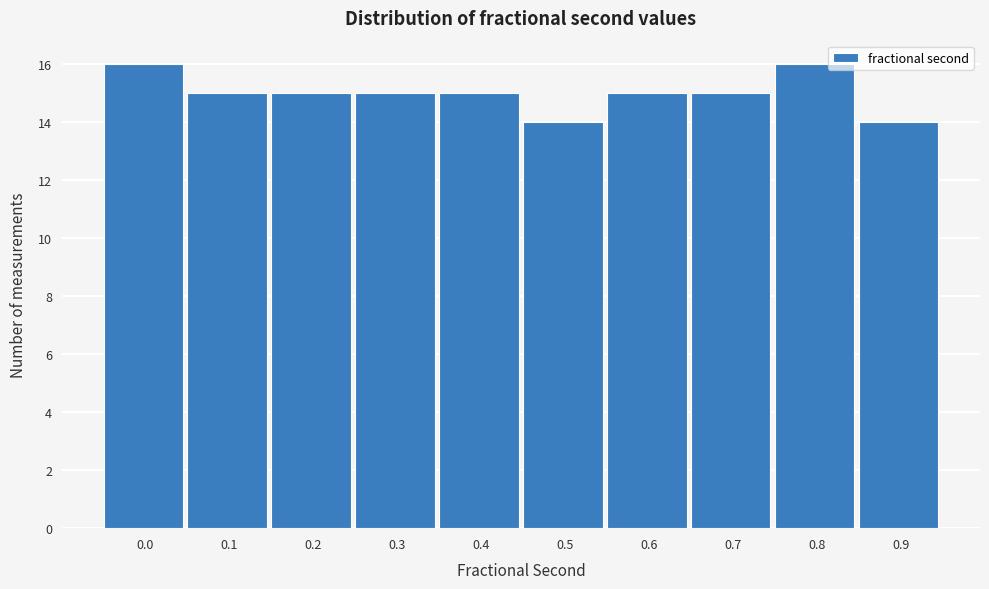

Reading left to right, what are all the values shown in this chart?

0.0=16	0.1=15	0.2=15	0.3=15	0.4=15	0.5=14	0.6=15	0.7=15	0.8=16	0.9=14